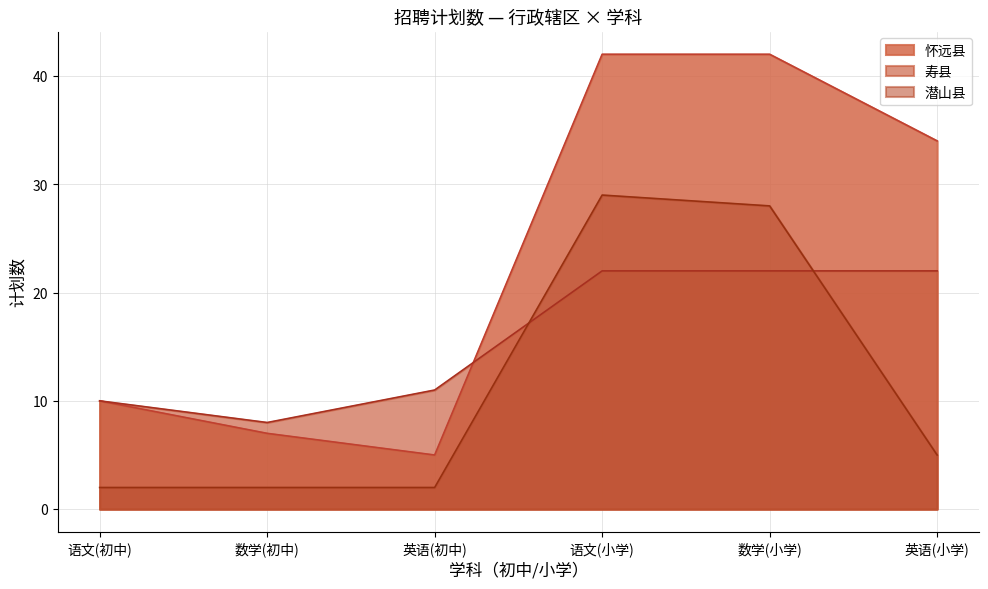

What position from the right is 语文(小学)?

3